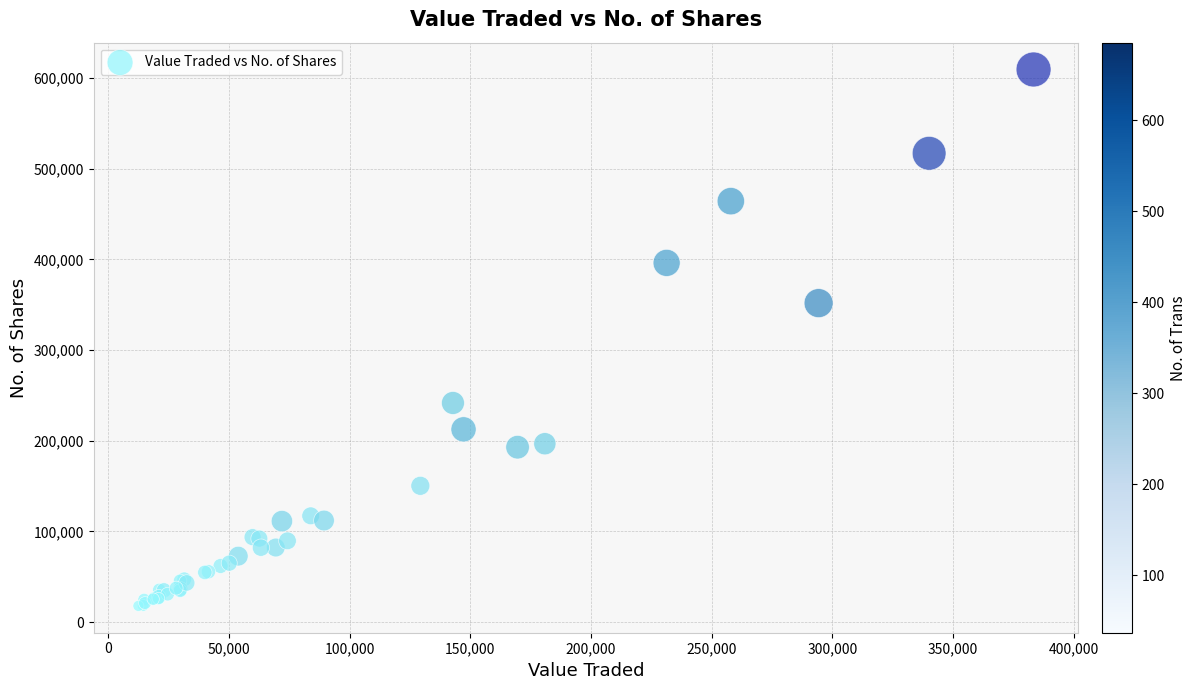

What Y value in the scatter plot is closest to 313625?

351758